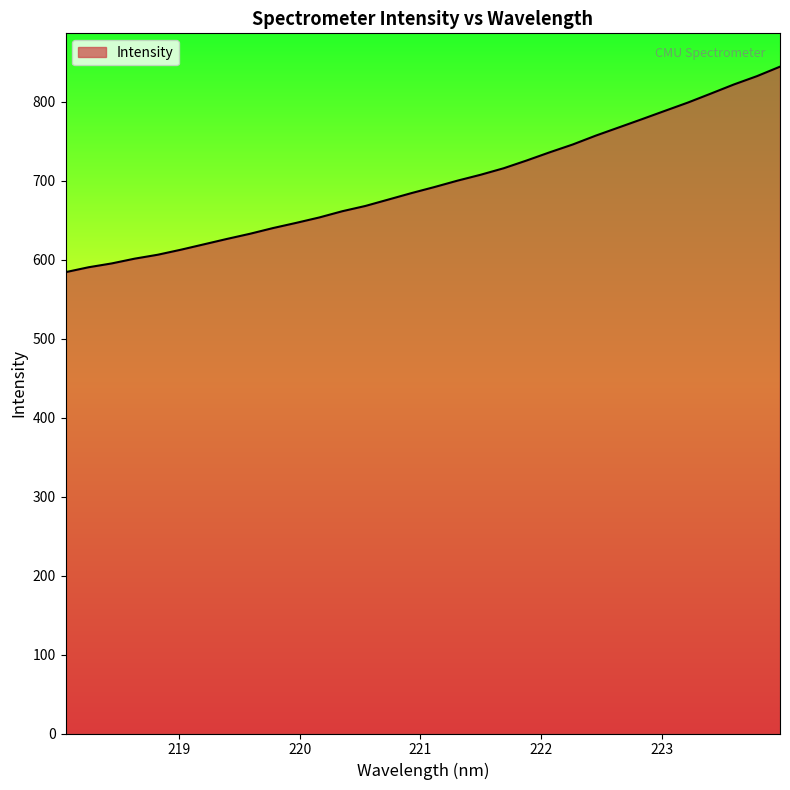

What is the maximum value shown in the chart?

844.3